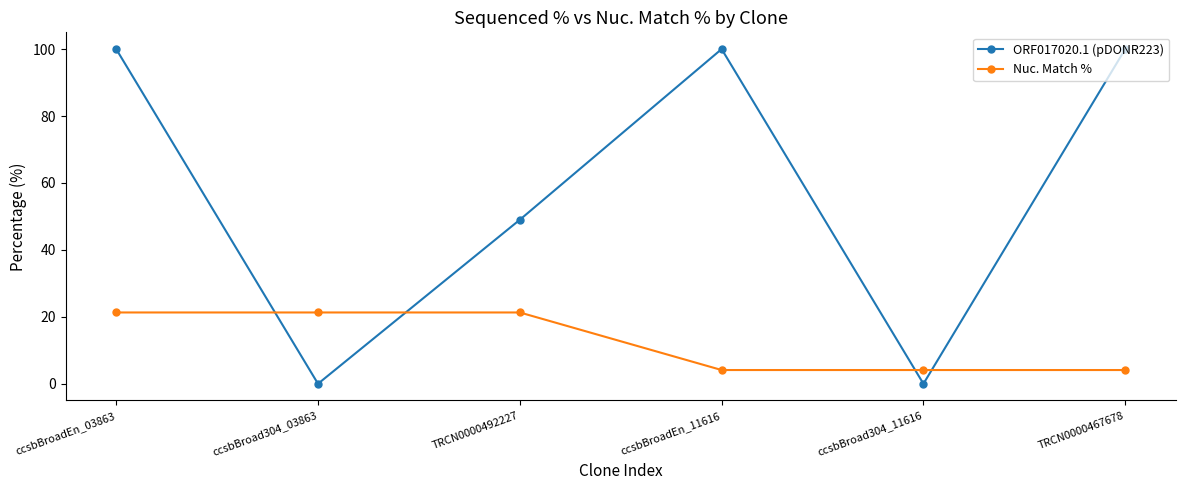

Rank the series by their average value, from lowest to highest.

Nuc. Match %, ORF017020.1 (pDONR223)